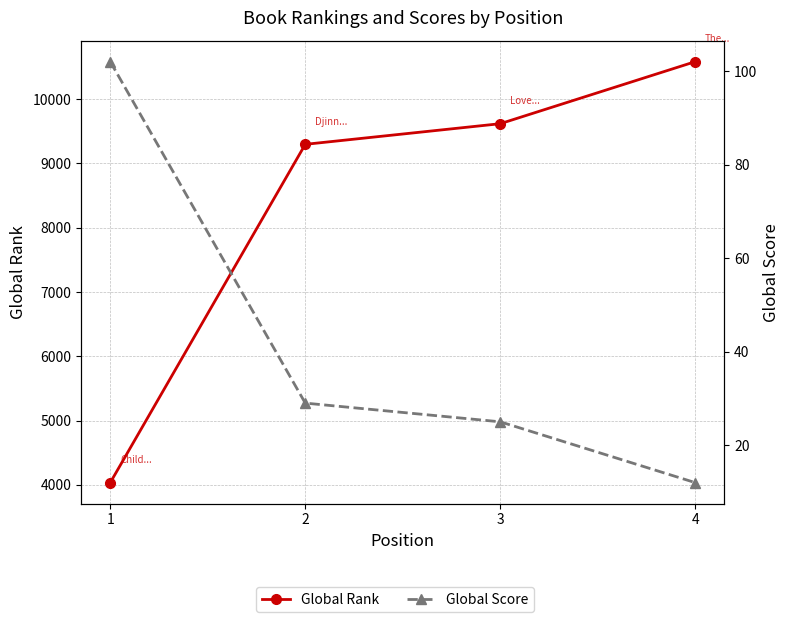

Which label corresponds to the smallest value in the chart?

4